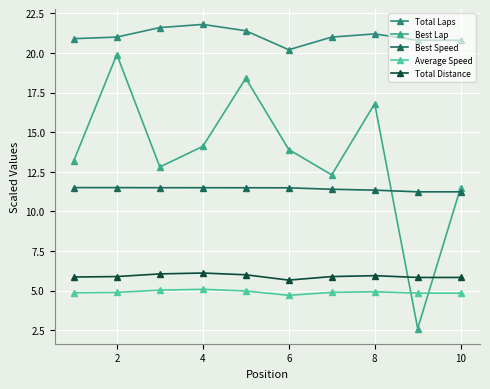

What is the highest value of the Best Lap series?

19.9